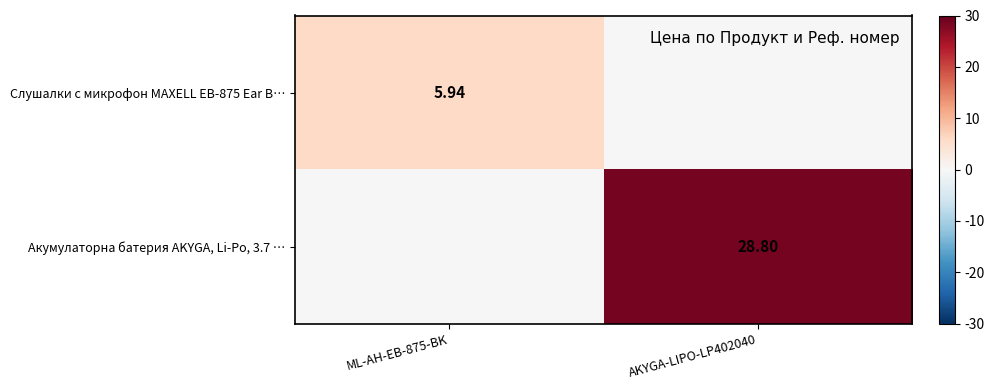

Which series changed the most between ML-AH-EB-875-BK and AKYGA-LIPO-LP402040?

Акумулаторна батерия AKYGA, Li-Po, 3.7 …